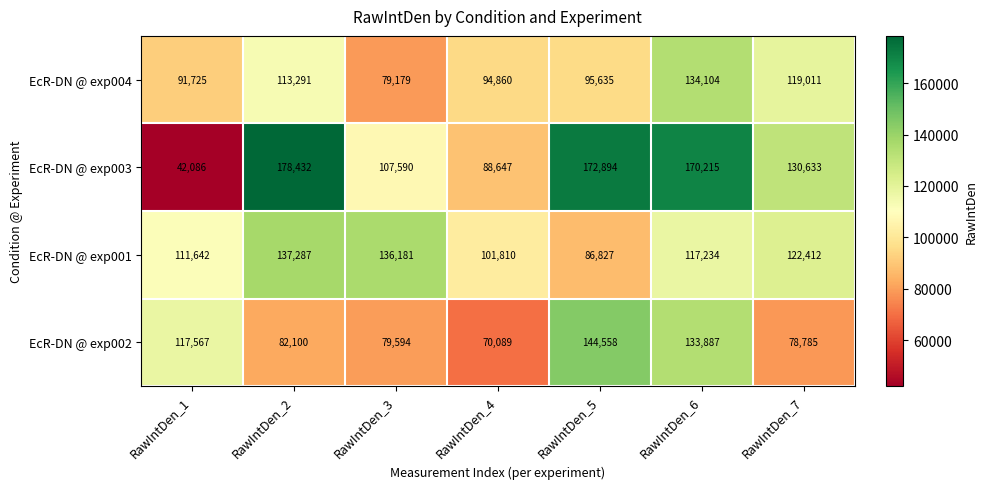

At which category is the sum across all series the highest?

RawIntDen_6